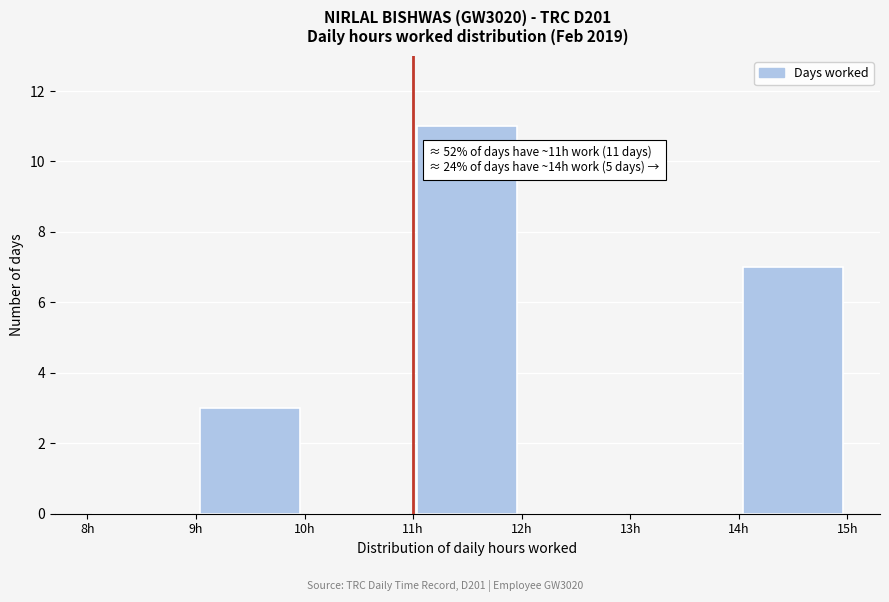

Which range on the x-axis has the tallest bar?

11 to 12